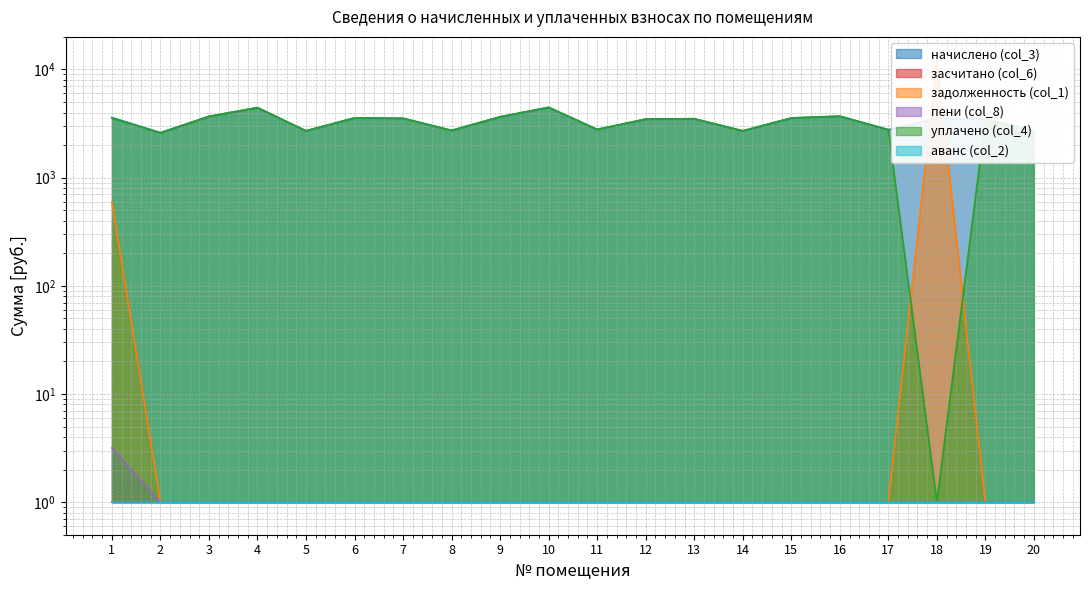

At which category is the sum across all series the highest?

18